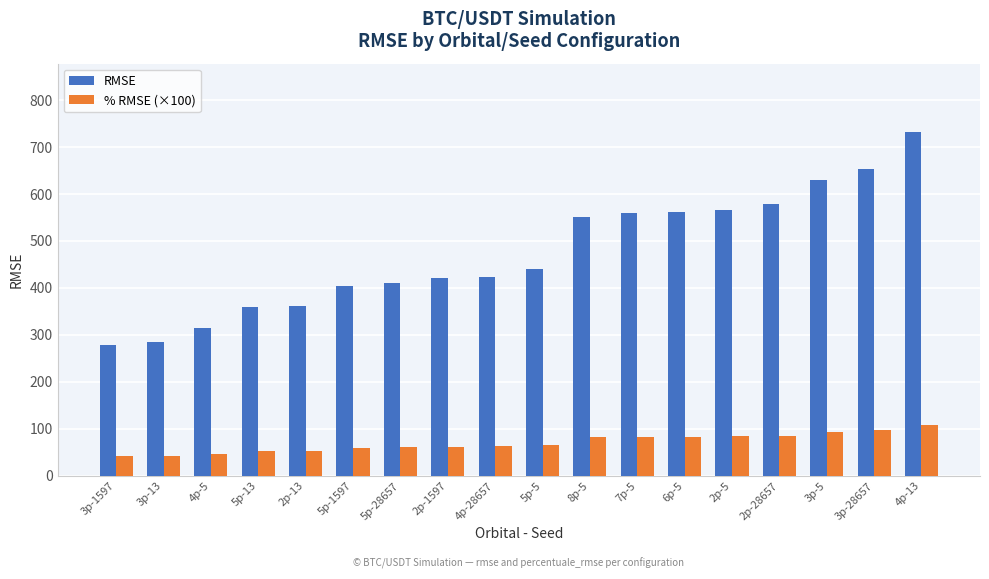

How many bars are there in total?

36